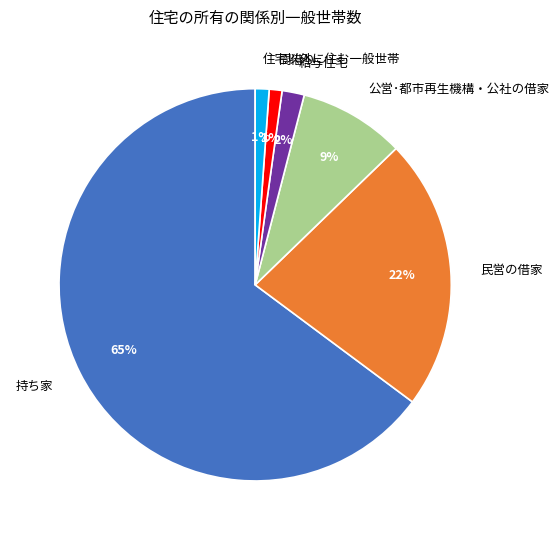

Do 給与住宅 and 住宅以外に住む一般世帯 together represent more than half of the pie?

No